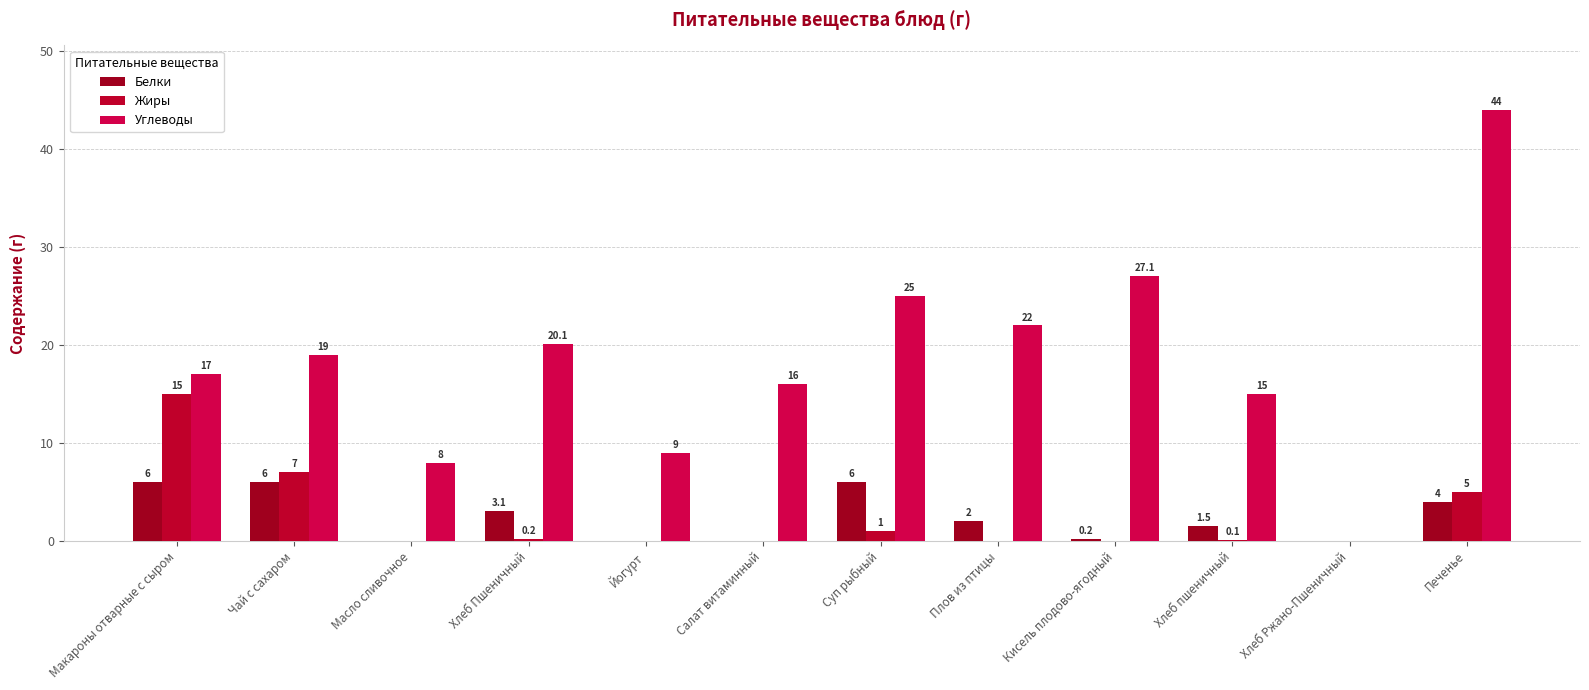

How many series are shown in this chart?

3